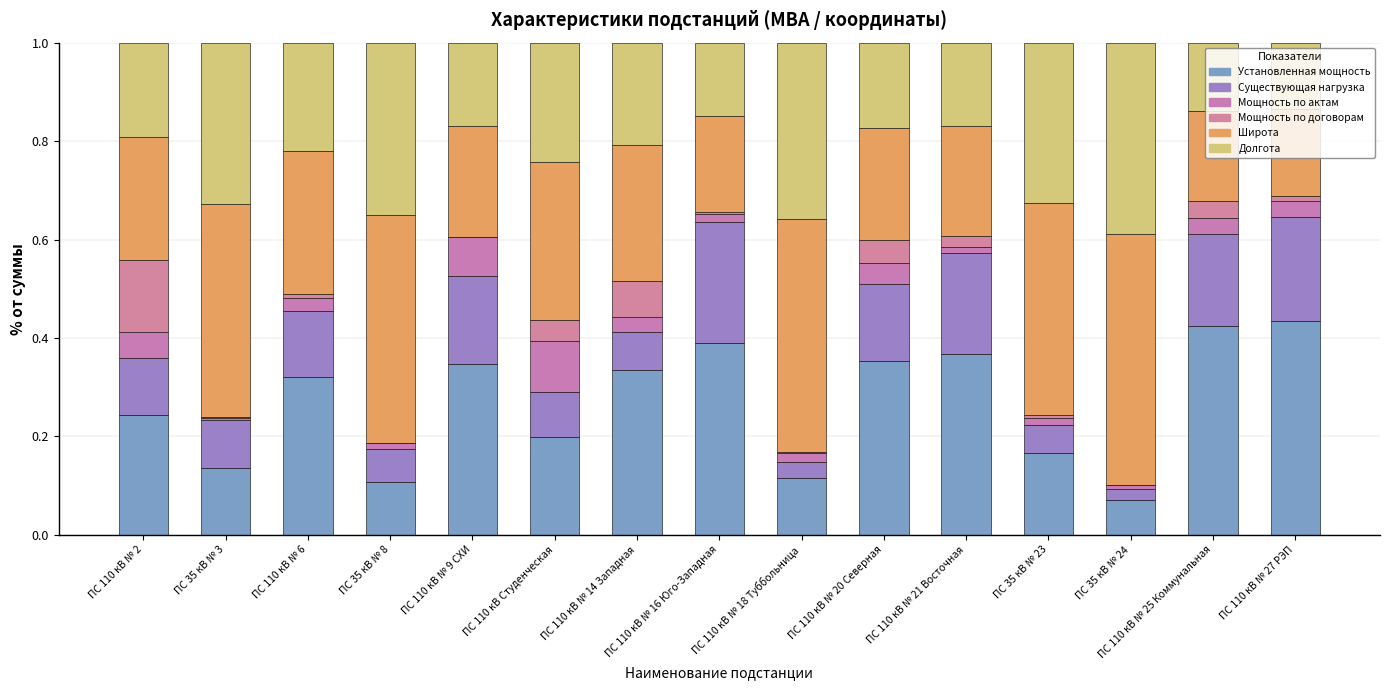

The value of Широта at ПС 110 кВ Студенческая is 0.5. True or false?

False